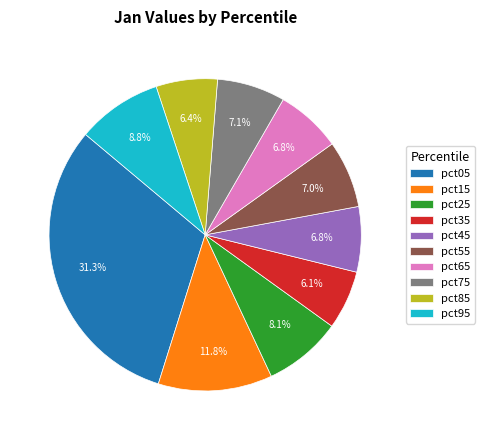

True or false: pct05 accounts for 31% of the total.

True